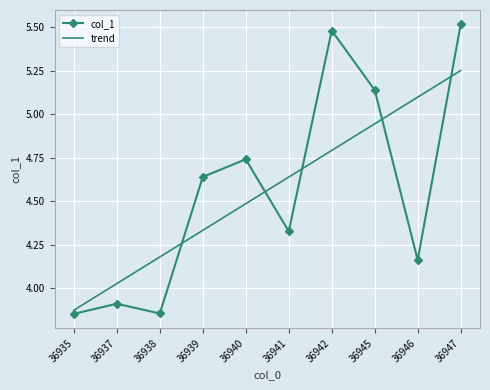

True or false: trend has a value of 6.1 at 36941.

False